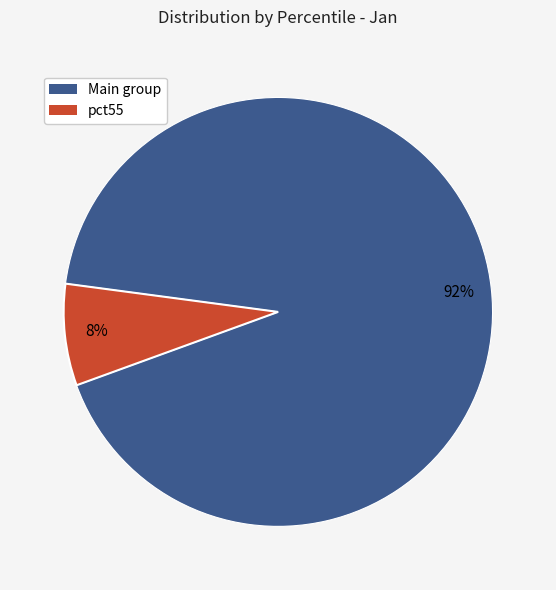

Does any single category account for the majority?

Yes